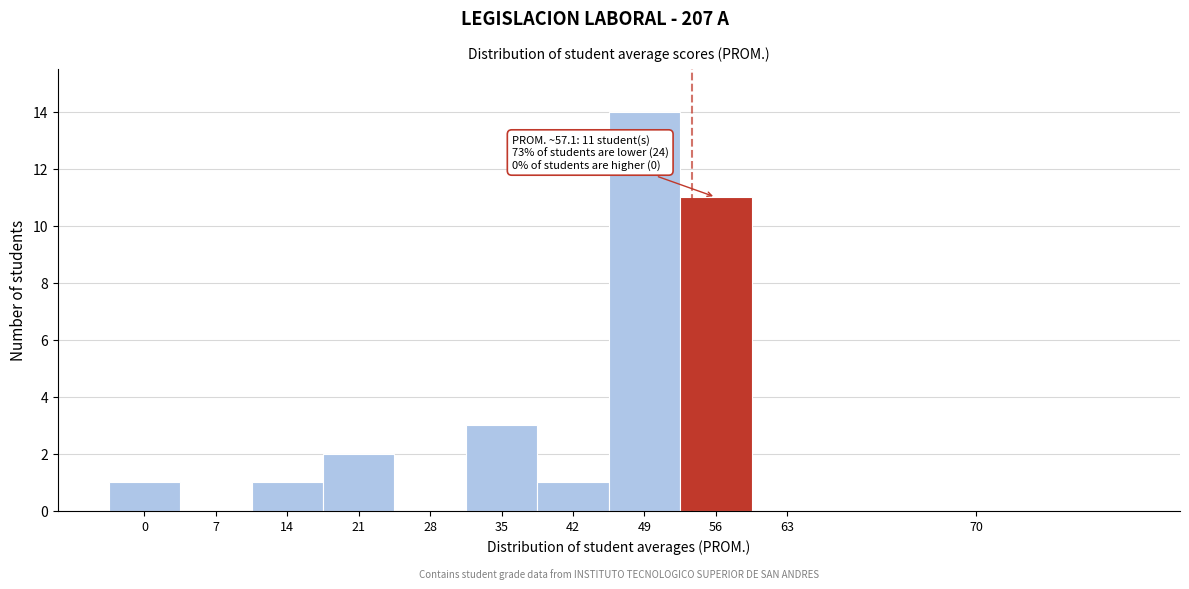

Reading left to right, list all the values displayed in this chart.

0=1	7=0	14=1	21=2	28=0	35=3	42=1	49=14	56=11	63=0	70=0